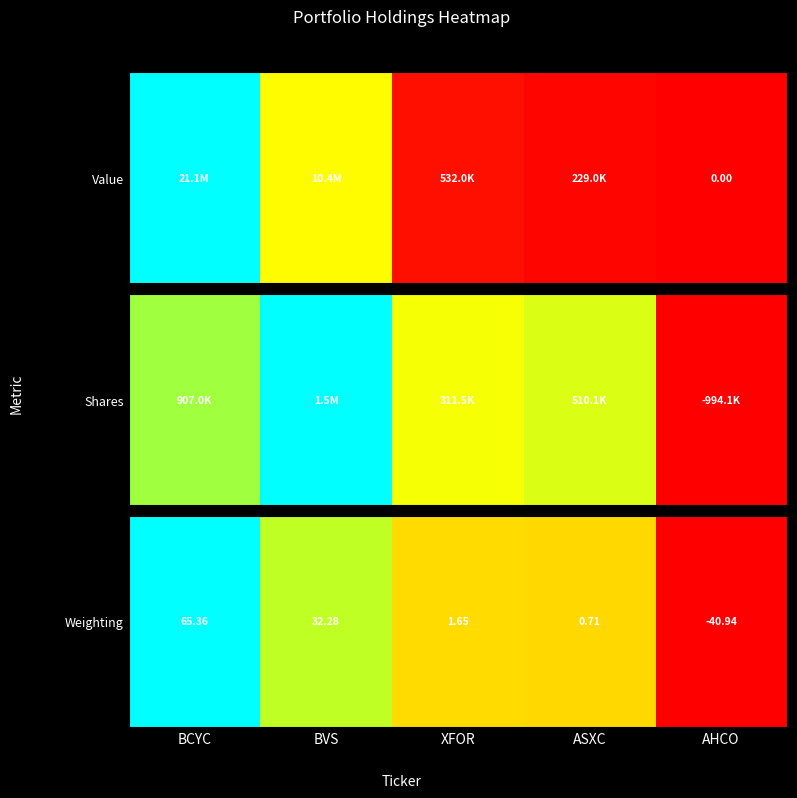

What is the sum of the values at ASXC and BVS?

33.0